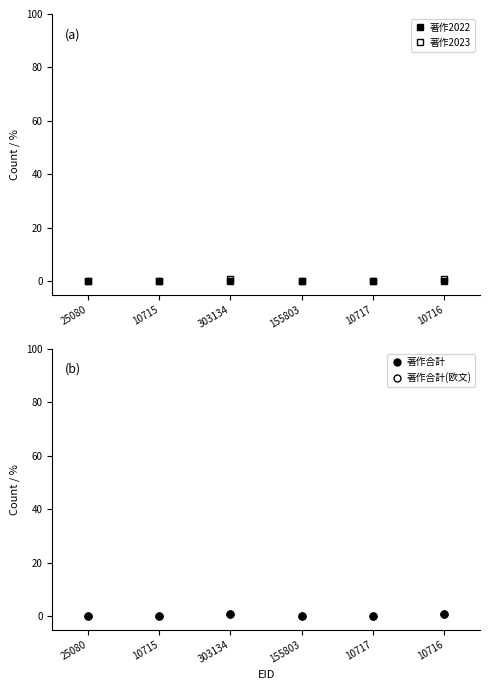

At which label does 著作2023 reach its peak?

303134